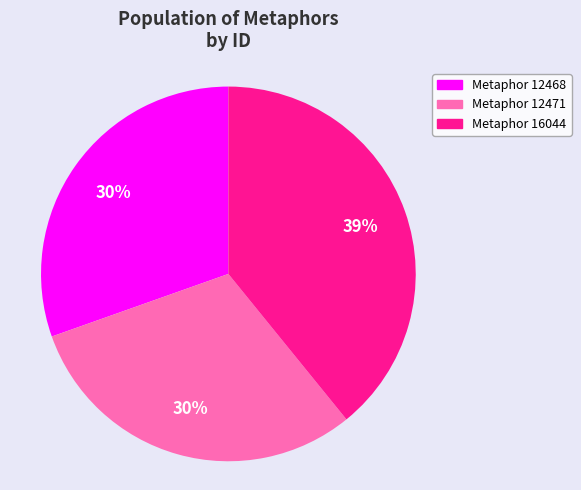

Is there a majority slice in this chart?

No